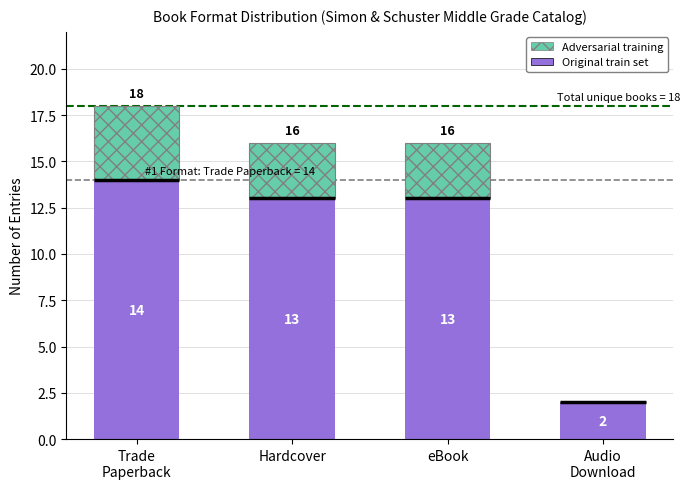

What is the value of the Original train set bar at the 4th from the left?

2